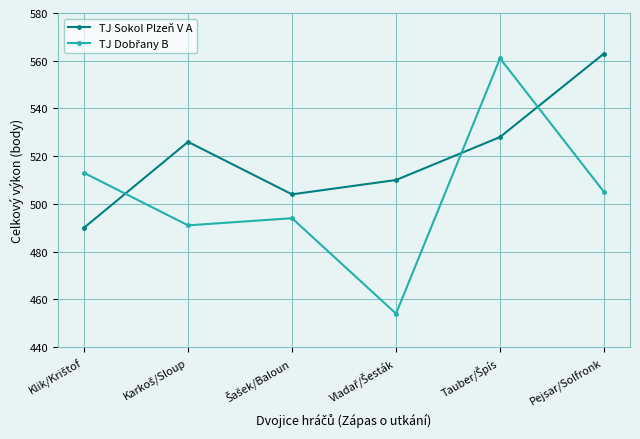

What is the average value of the TJ Sokol Plzeň V A series?

520